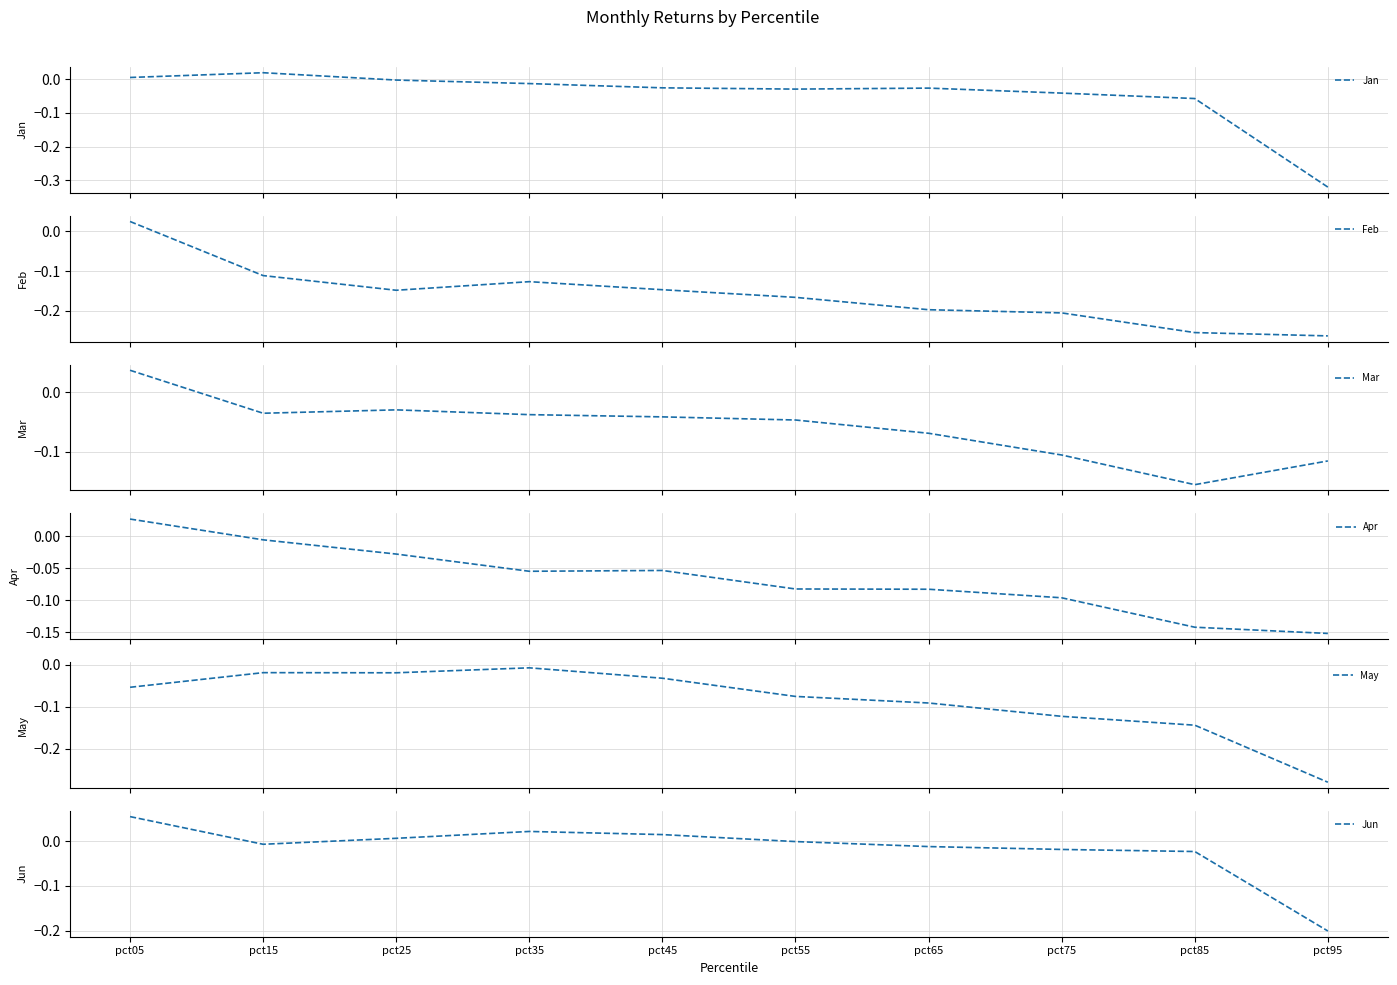

The Apr series shows -0.1 at pct85. True or false?

True